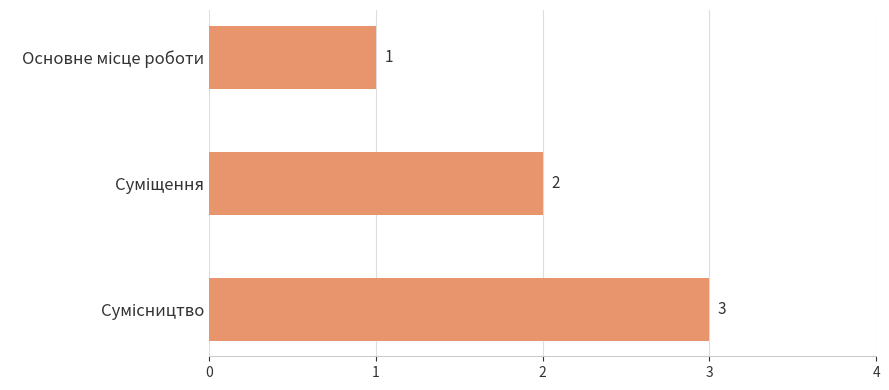

What is the value of the 3rd bar from the top?

3